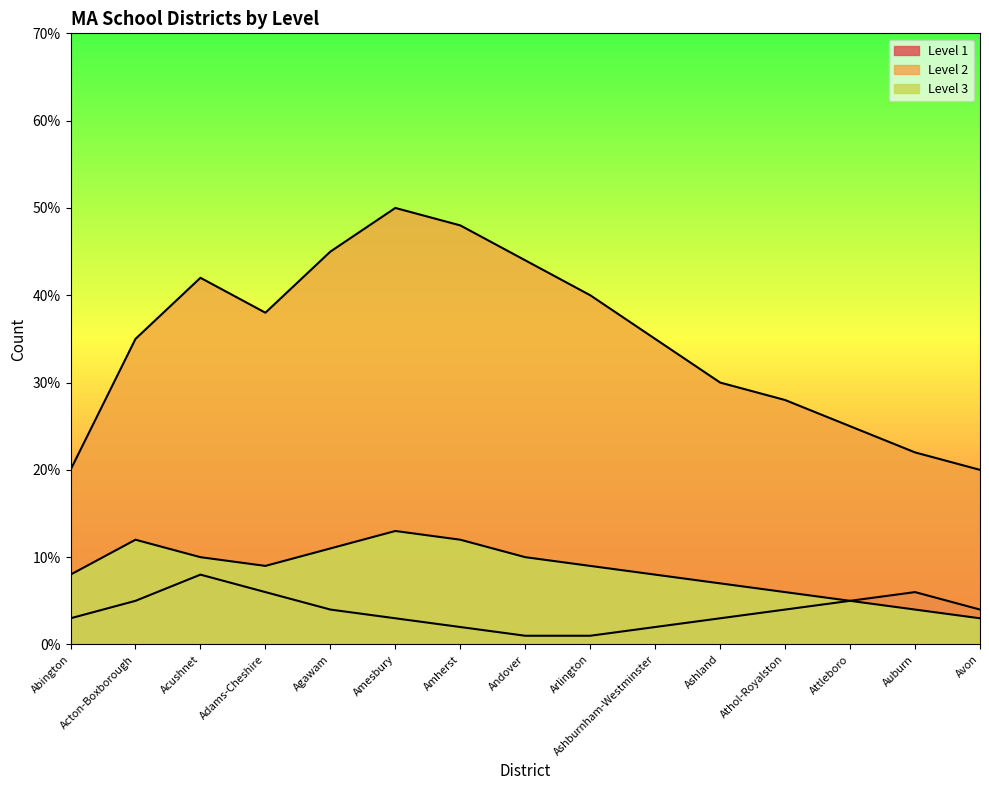

At which label is Level 3 closest to 8?

Abington